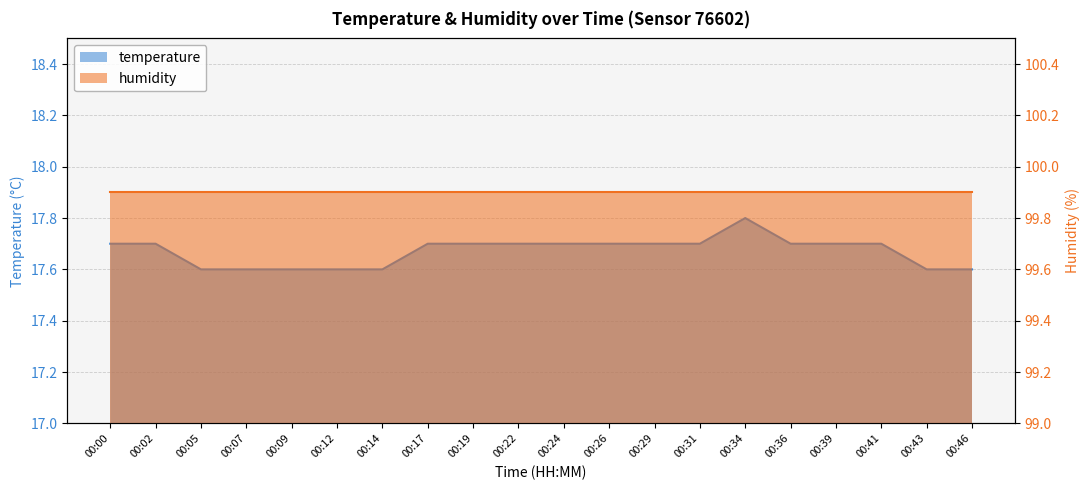

Reading left to right, transcribe all the data shown in this chart.

17.7	17.7	17.6	17.6	17.6	17.6	17.6	17.7	17.7	17.7	17.7	17.7	17.7	17.7	17.8	17.7	17.7	17.7	17.6	17.6